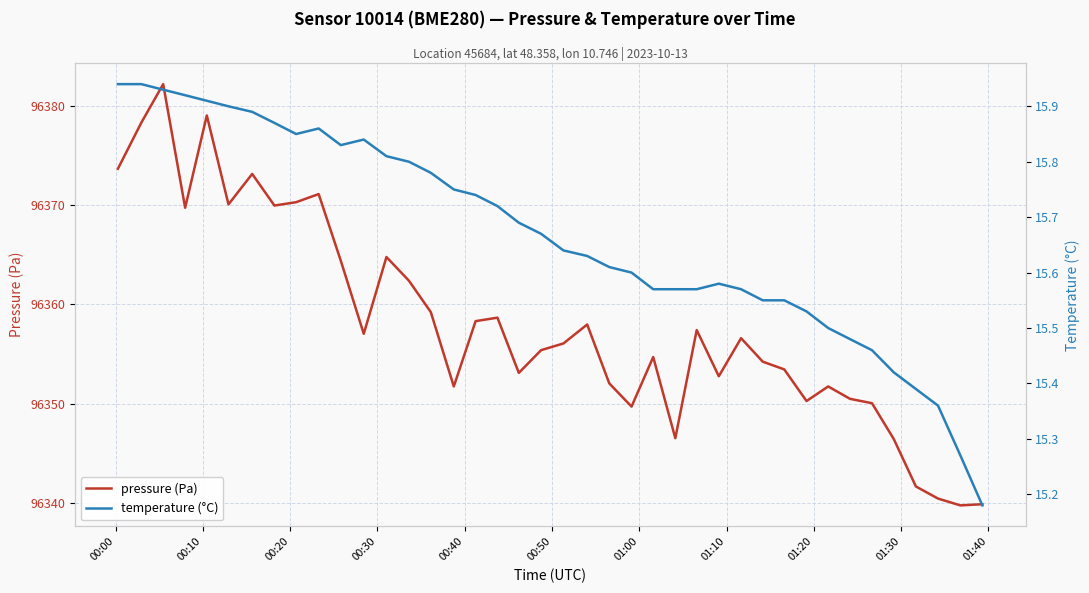

Which series has the widest spread of values?

pressure (Pa)